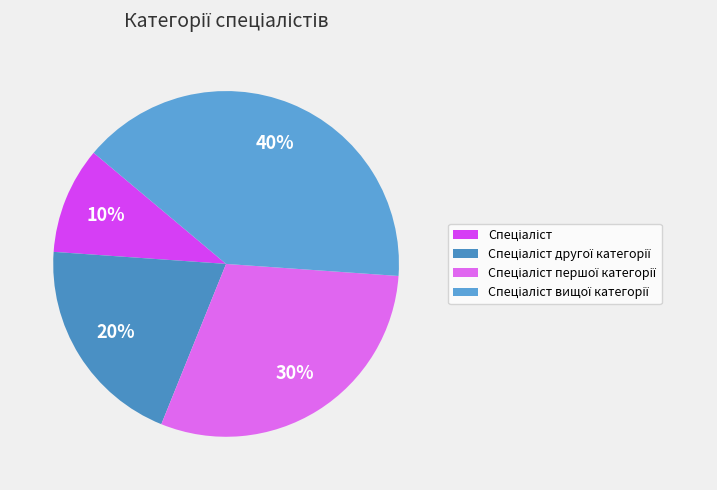

True or false: Спеціаліст вищої категорії accounts for 34% of the total.

False